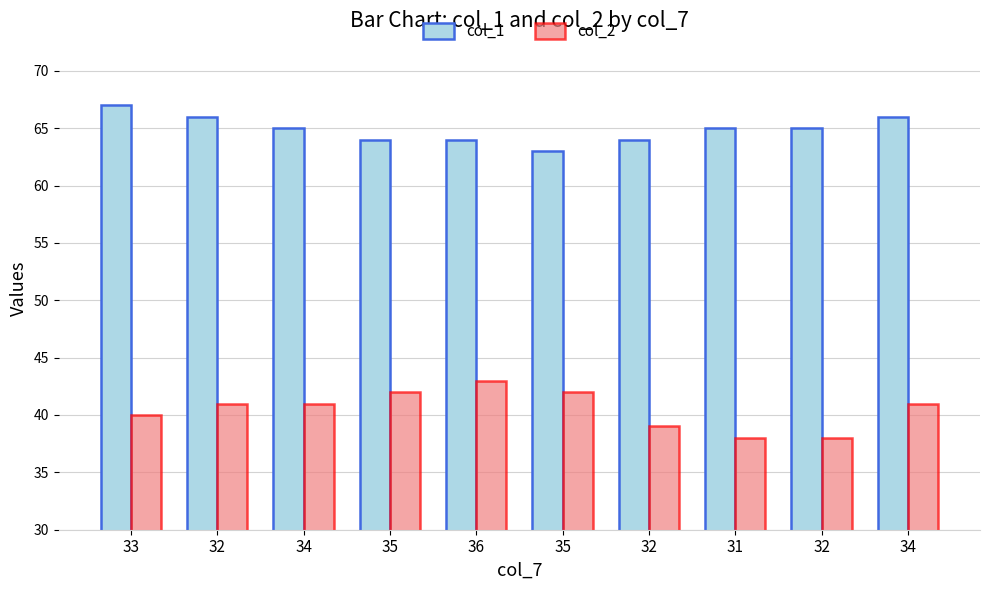

What is the difference between the highest and lowest values at 35?

22